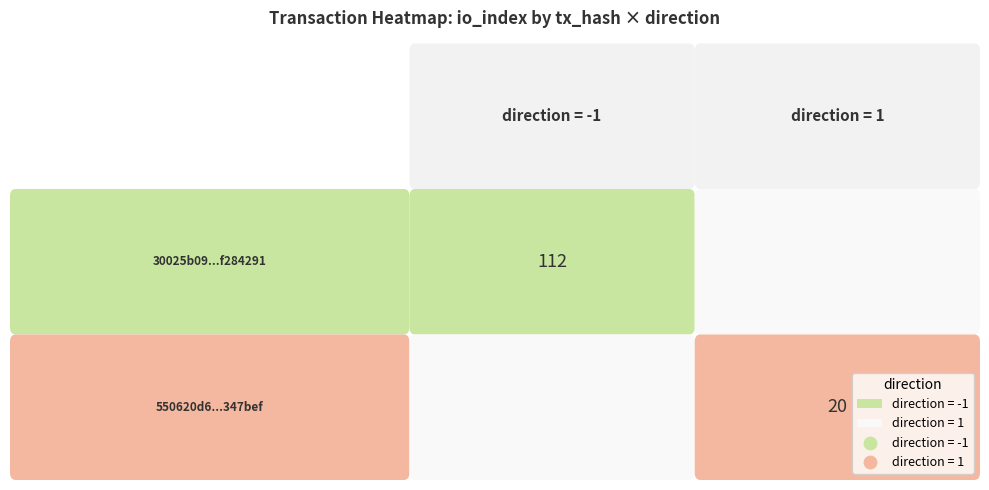

What is the average value of the 550620d66332ed733c8cb3b1cf8f7e192347bef series?

10